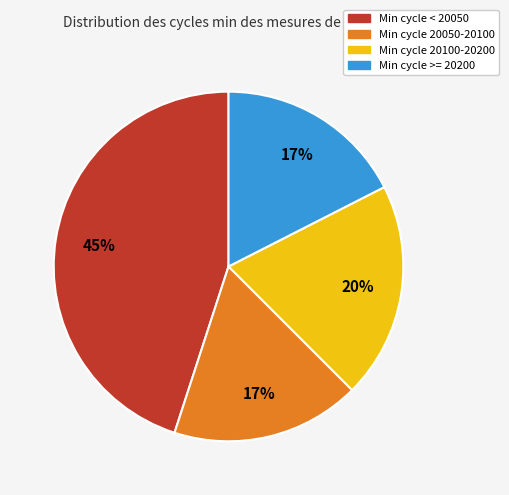

To the nearest percent, what is the average slice percentage?

25%